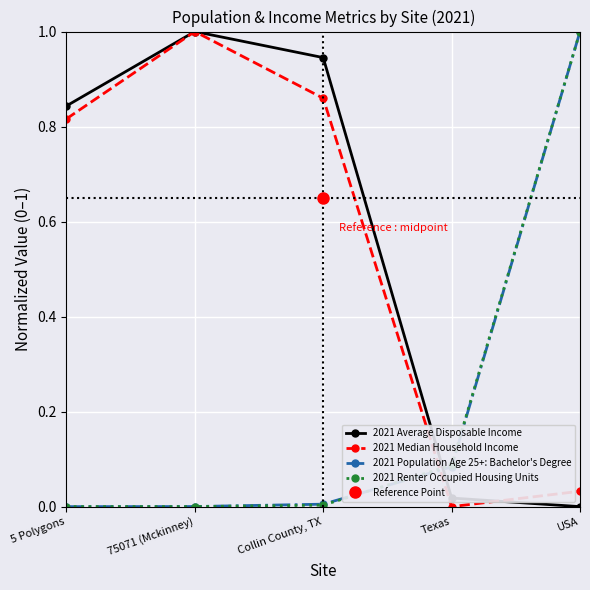

Where do 2021 Renter Occupied Housing Units and 2021 Population Age 25+: Bachelor's Degree first cross each other?

Collin County, TX and Texas